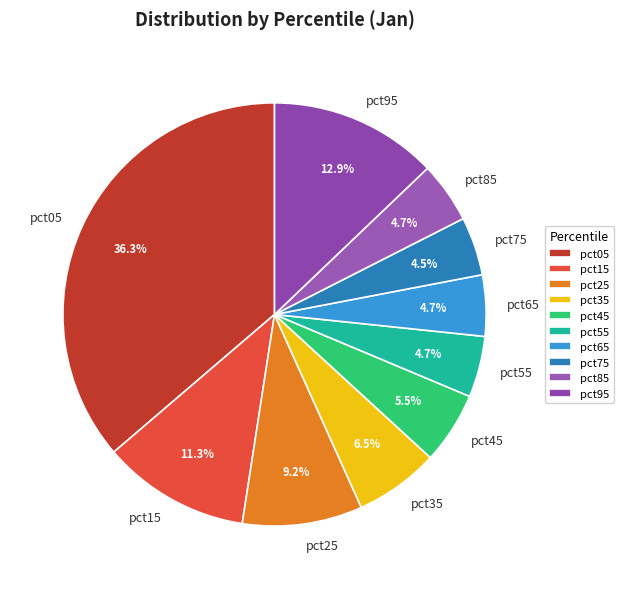

To the nearest percent, what is the combined percentage of pct45 and pct25?

15%